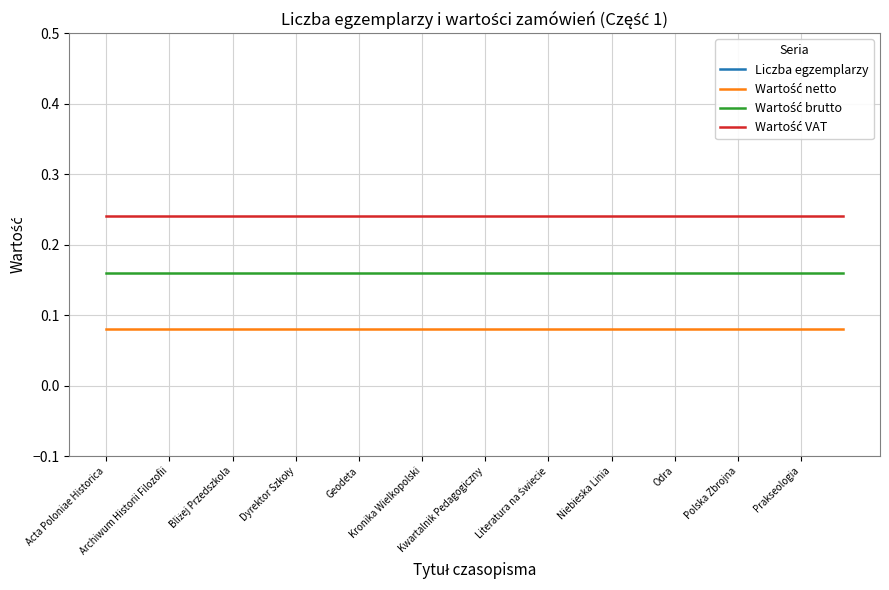

What are all the series names shown in the legend?

Liczba egzemplarzy, Wartość netto, Wartość brutto, Wartość VAT